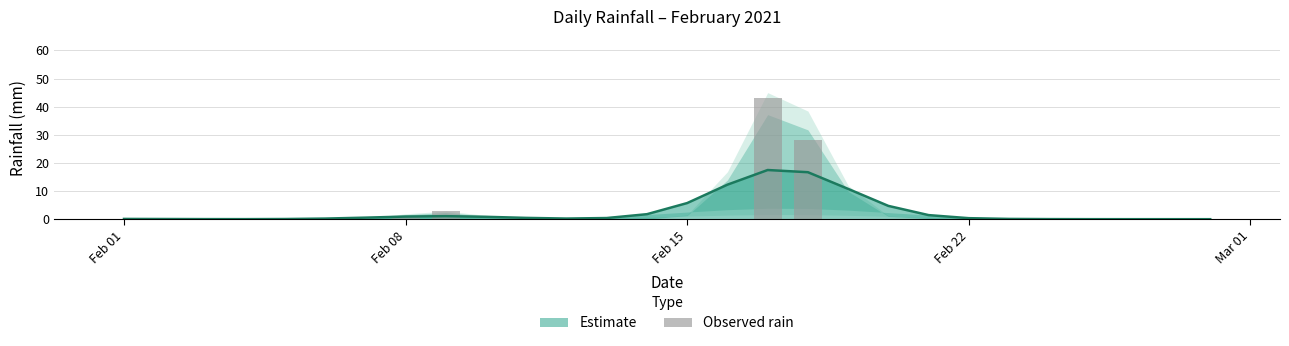

Does the chart contain any negative values?

No